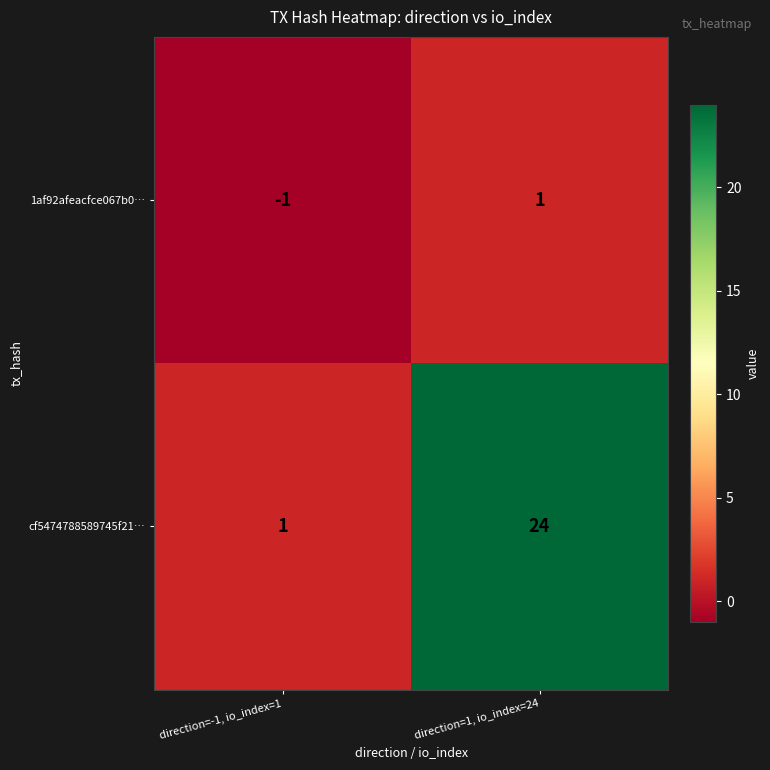

At direction=-1, io_index=1, list the series in order from smallest to largest.

1af92afeacfce067b0…, cf5474788589745f21…